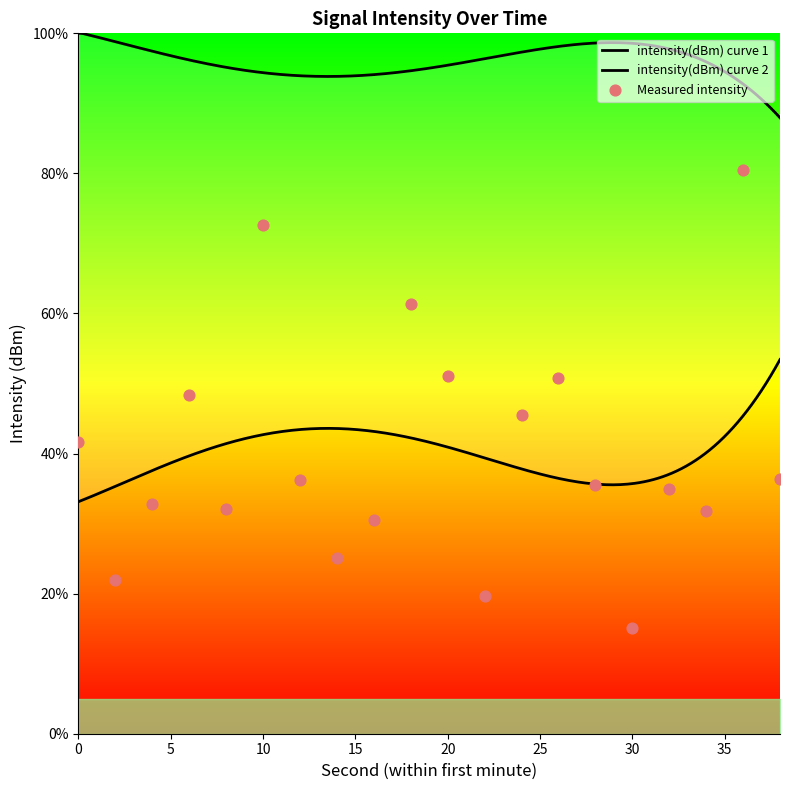

What is the ratio of the value at 30 to the value at 34?

0.5